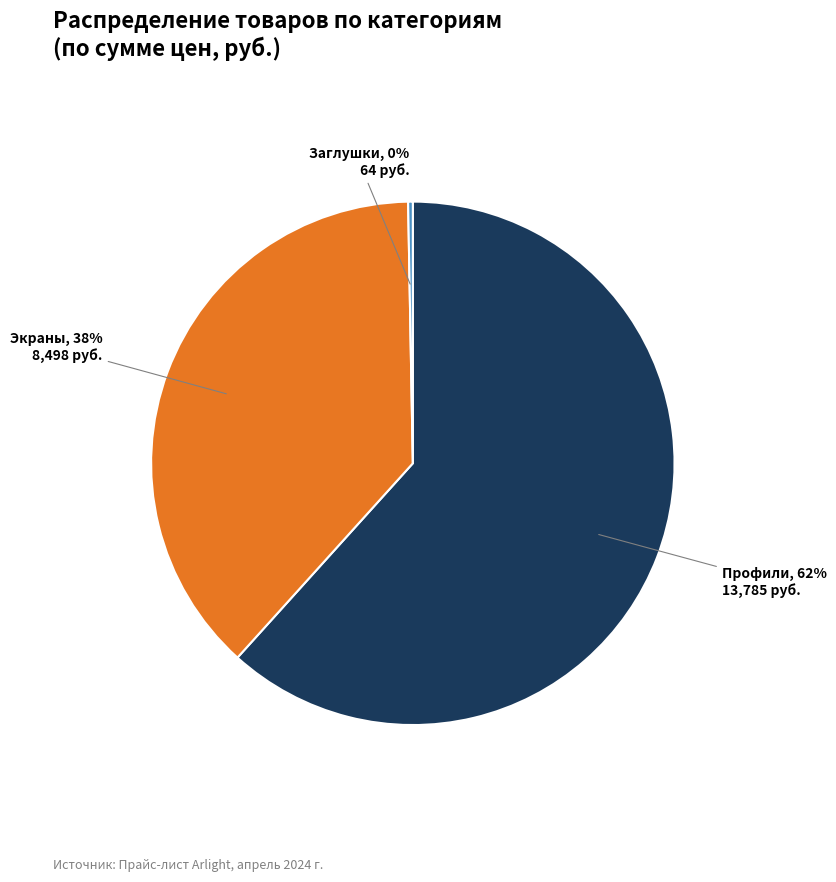

Does any single category account for the majority?

Yes